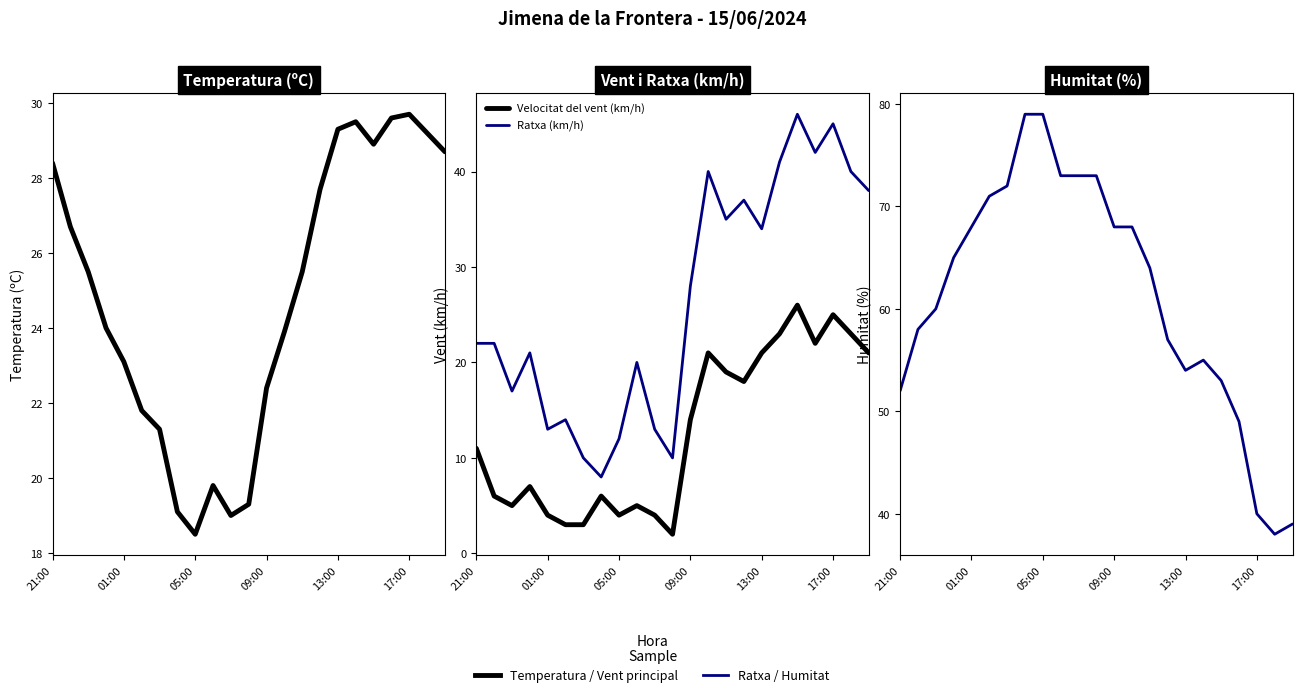

Which series changed the most between 05:00 and 19?

Ratxa (km/h)